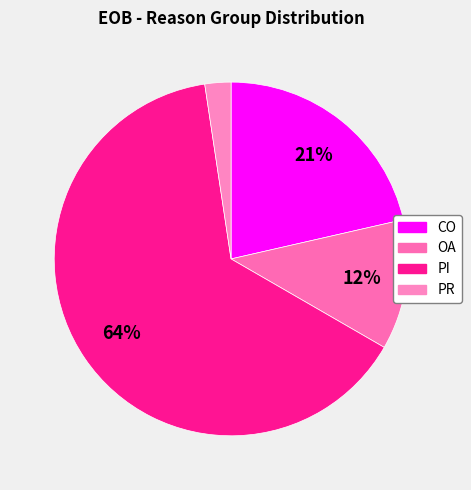

Which has a higher value, CO or PI?

PI